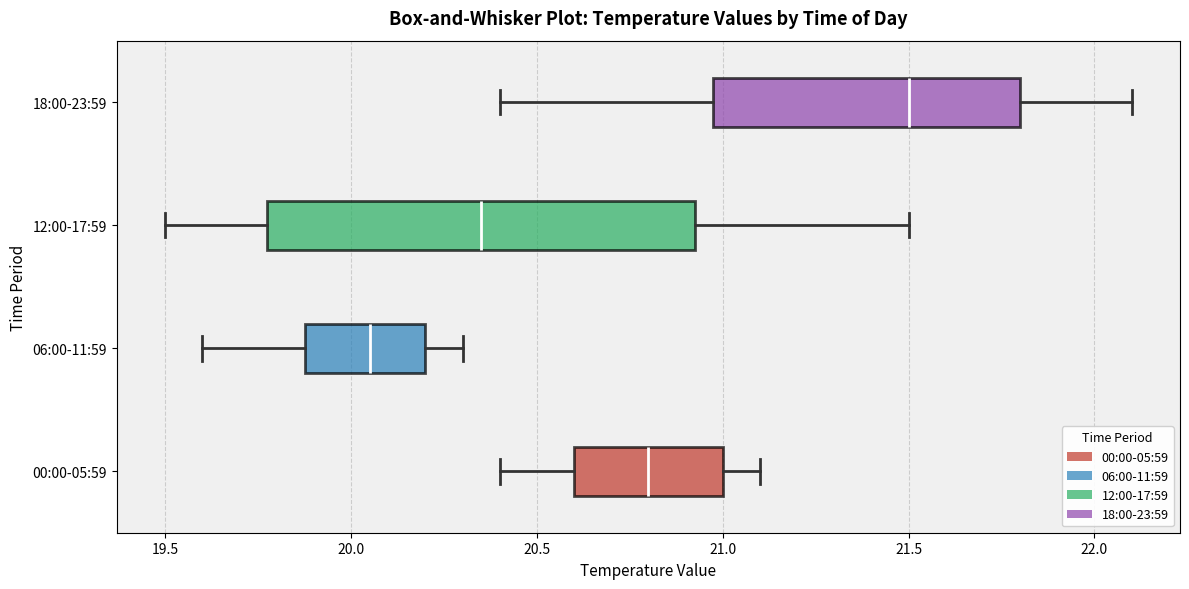

Reading bottom to top, read every box against the x-axis: the position of its median line, the range the box covers, and the ends of its whiskers. The values are not printed on the chart, so give them approximately, as read against the axis.

00:00-05:59: median 20.80, box 20.60 to 21.00, whiskers 20.40 to 21.10
06:00-11:59: median 20.05, box 19.90 to 20.20, whiskers 19.60 to 20.30
12:00-17:59: median 20.35, box 19.80 to 20.95, whiskers 19.50 to 21.50
18:00-23:59: median 21.50, box 21.00 to 21.80, whiskers 20.40 to 22.10